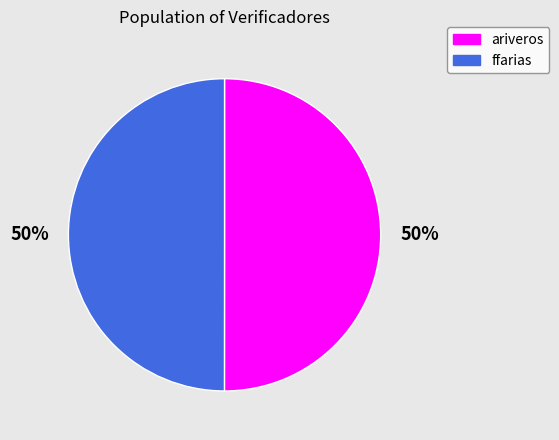

To the nearest percent, what is the combined percentage of ffarias and ariveros?

100%